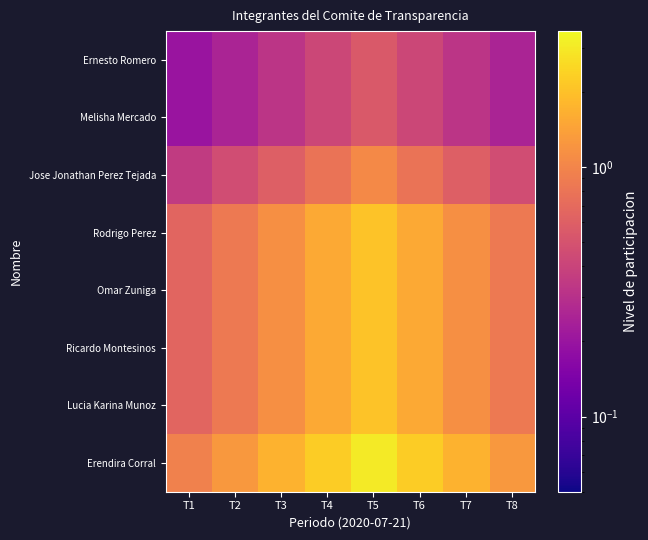

At how many categories does at least one series exceed 0?

8